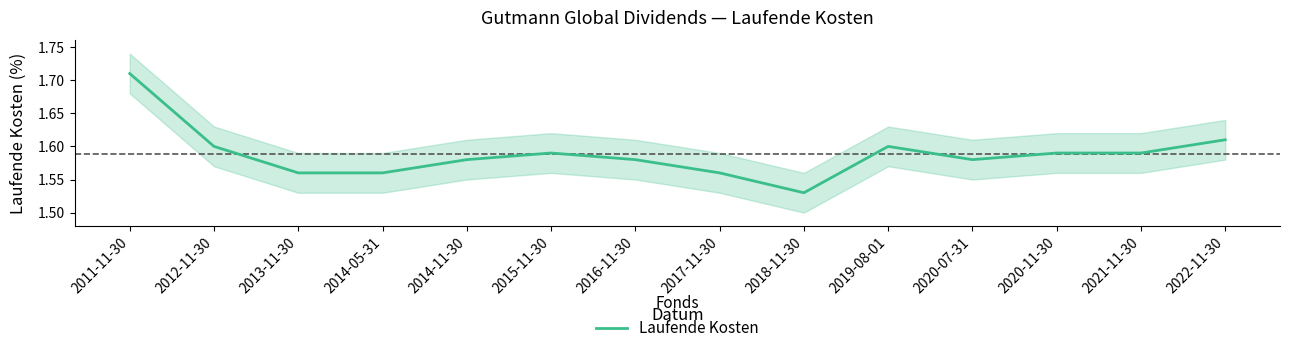

Reading left to right, list all the values displayed in this chart.

2011-11-30=1.7	2012-11-30=1.6	2013-11-30=1.6	2014-05-31=1.6	2014-11-30=1.6	2015-11-30=1.6	2016-11-30=1.6	2017-11-30=1.6	2018-11-30=1.5	2019-08-01=1.6	2020-07-31=1.6	2020-11-30=1.6	2021-11-30=1.6	2022-11-30=1.6